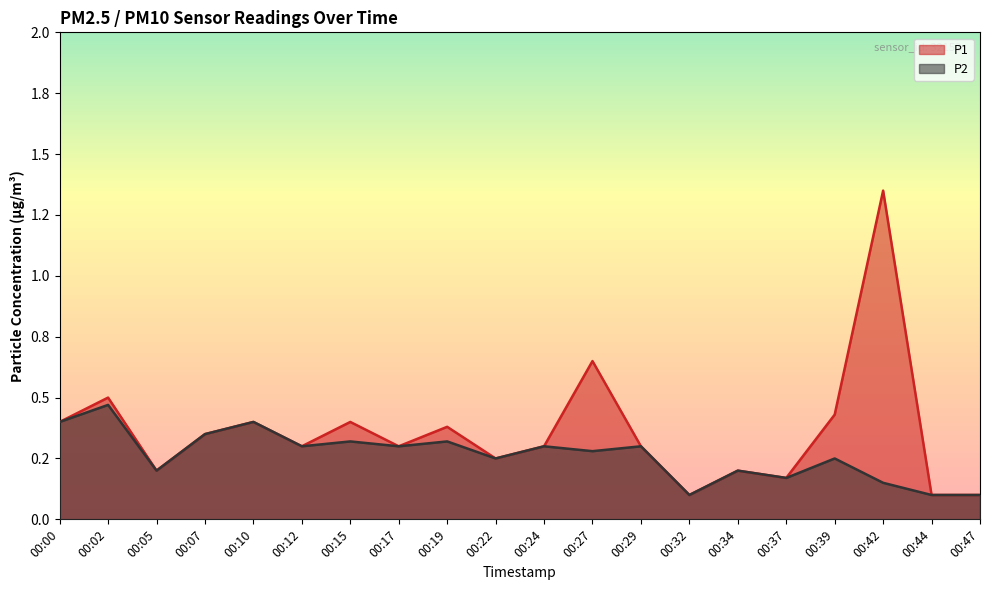

Reading left to right, extract all data points from this chart.

P1: 00:00=0.4	00:02=0.5	00:05=0.2	00:07=0.3	00:10=0.4	00:12=0.3	00:15=0.4	00:17=0.3	00:19=0.4	00:22=0.2	00:24=0.3	00:27=0.7	00:29=0.3	00:32=0.1	00:34=0.2	00:37=0.2	00:39=0.4	00:42=1.4	00:44=0.1	00:47=0.1
P2: 00:00=0.4	00:02=0.5	00:05=0.2	00:07=0.3	00:10=0.4	00:12=0.3	00:15=0.3	00:17=0.3	00:19=0.3	00:22=0.2	00:24=0.3	00:27=0.3	00:29=0.3	00:32=0.1	00:34=0.2	00:37=0.2	00:39=0.2	00:42=0.1	00:44=0.1	00:47=0.1